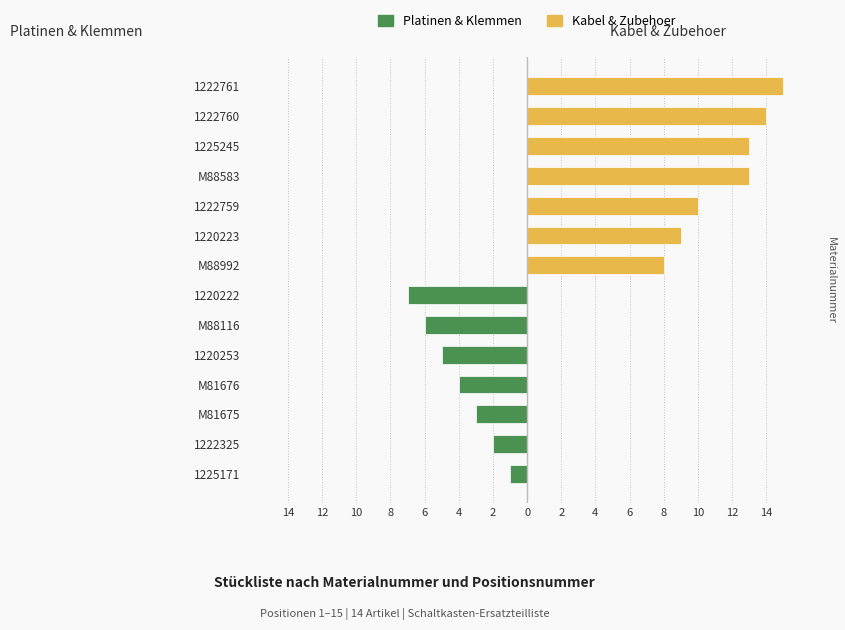

Rank the series at 1220253 from lowest to highest value.

Platinen & Klemmen, Kabel & Zubehoer